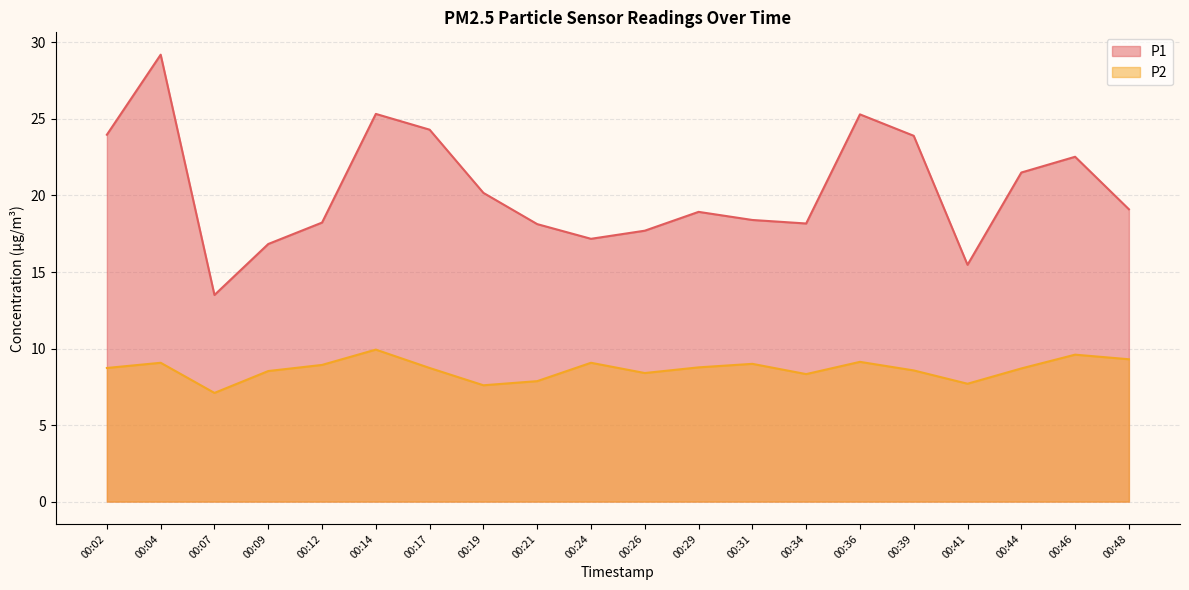

What are all the series names shown in the legend?

P1, P2